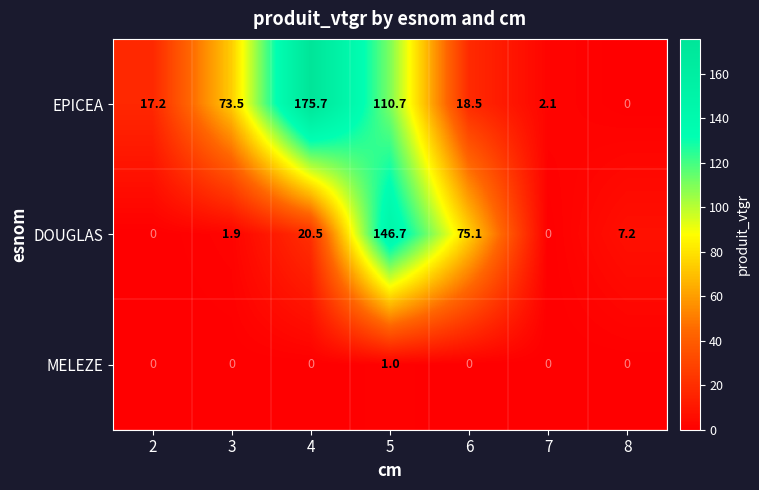

How many distinct data groups are displayed?

3